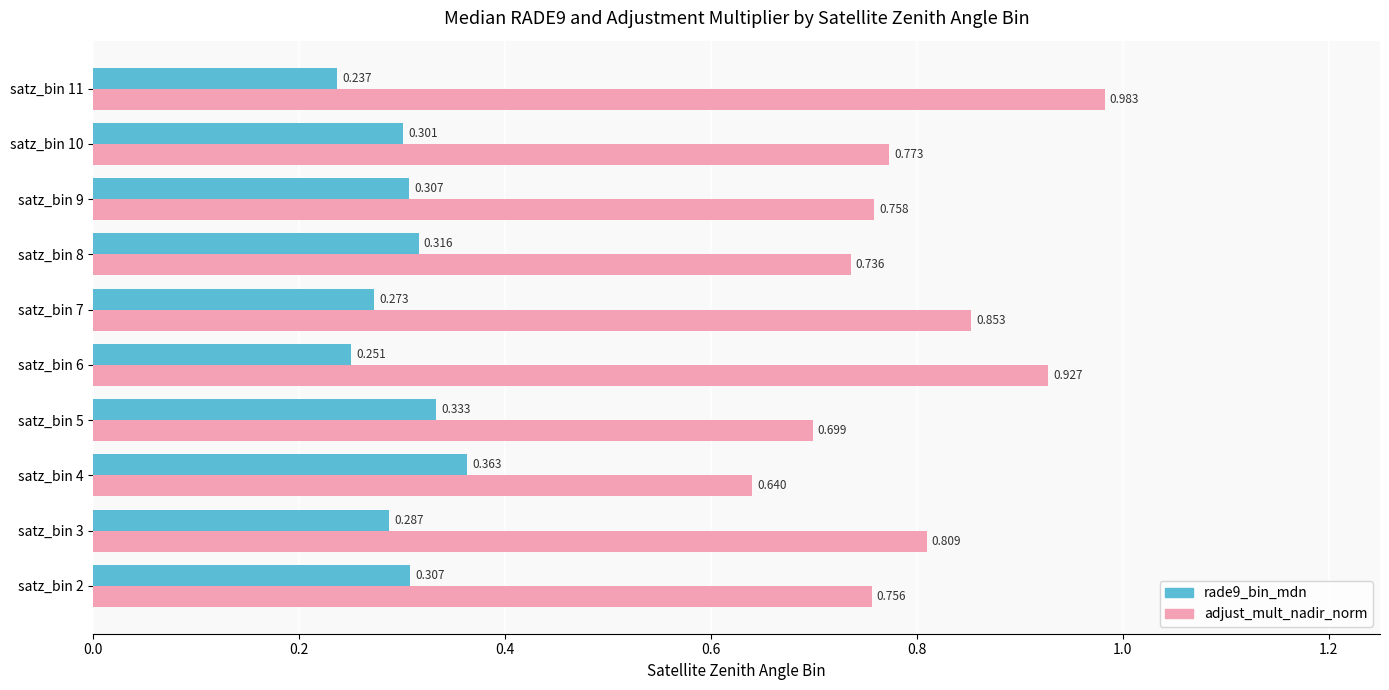

Which series has the largest range (max minus min)?

adjust_mult_nadir_norm